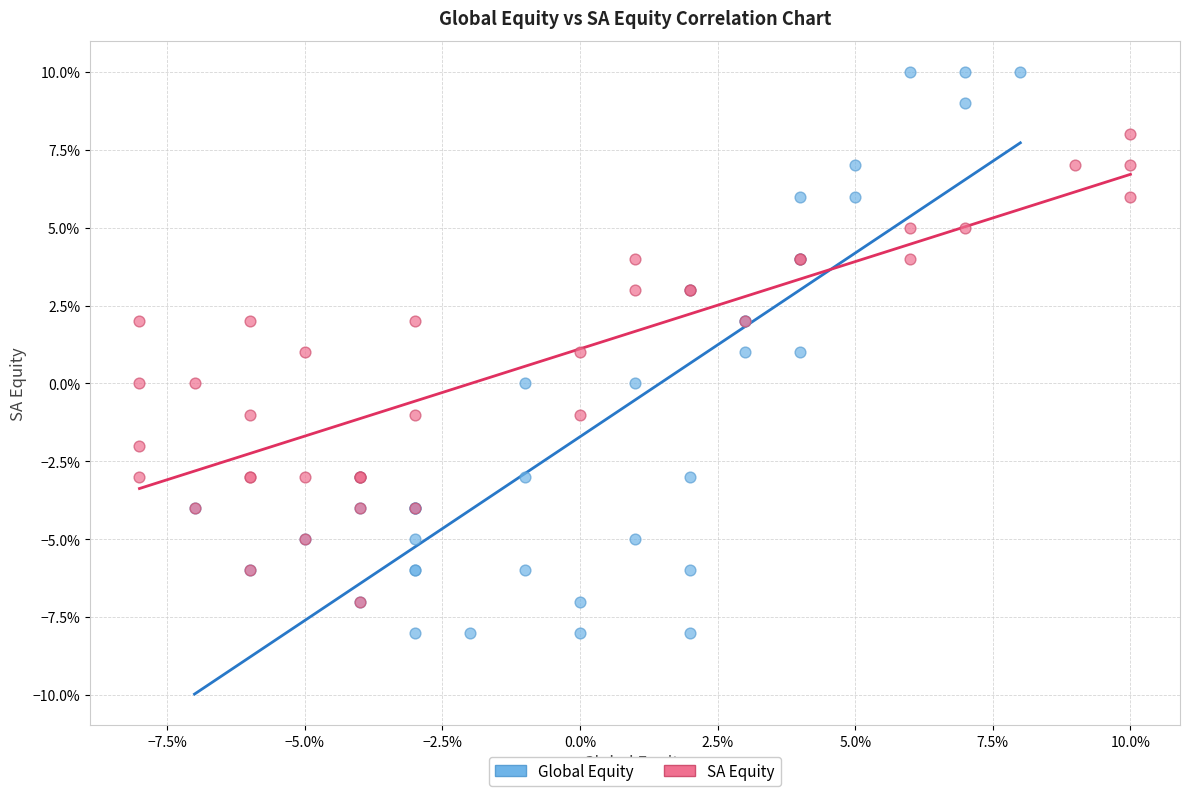

Which series has the largest Y range (max minus min)?

Global Equity